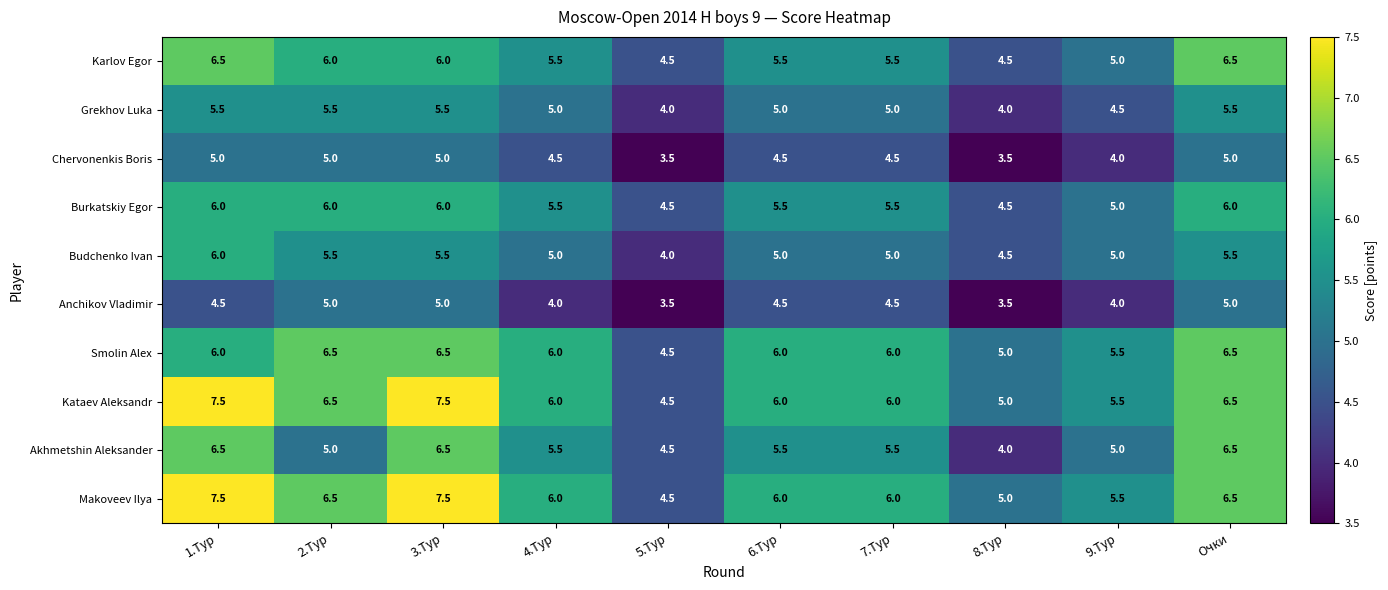

What is the lowest value of the Chervonenkis Boris series?

3.5